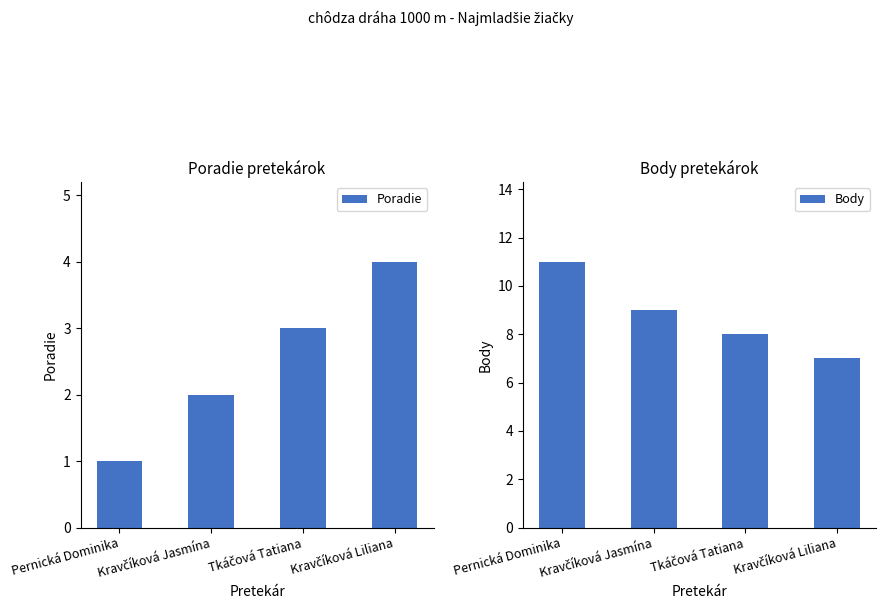

Reading right to left, list all the values displayed in this chart.

Poradie: 4	3	2	1
Body: 7	8	9	11